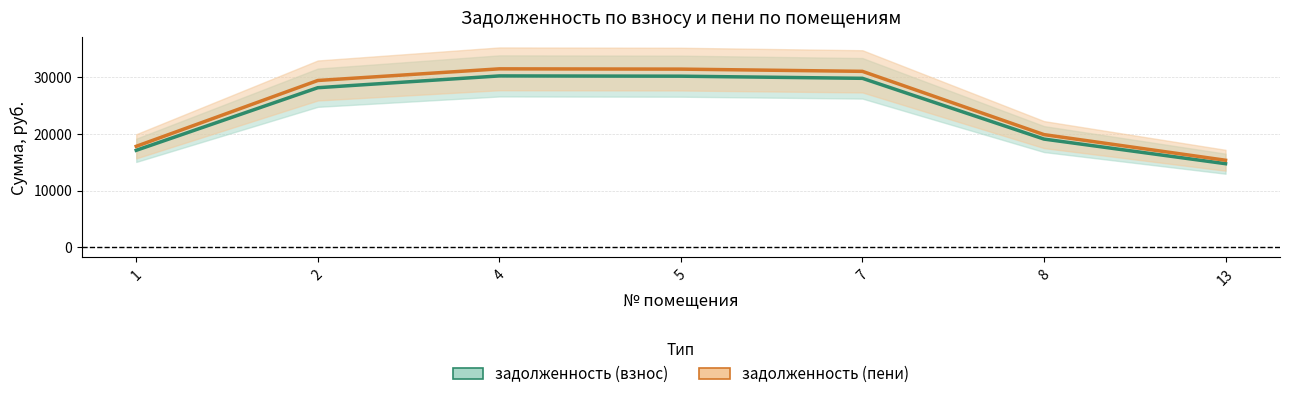

Reading left to right, list all the values displayed in this chart.

задолженность (взнос): 1=17092.8	2=28139.6	4=30219.5	5=30172.2	7=29794.6	8=19076.1	13=14731.9
задолженность (пени): 1=17798.7	2=29413.0	4=31467.5	5=31418.3	7=31025.1	8=19863.9	13=15340.3